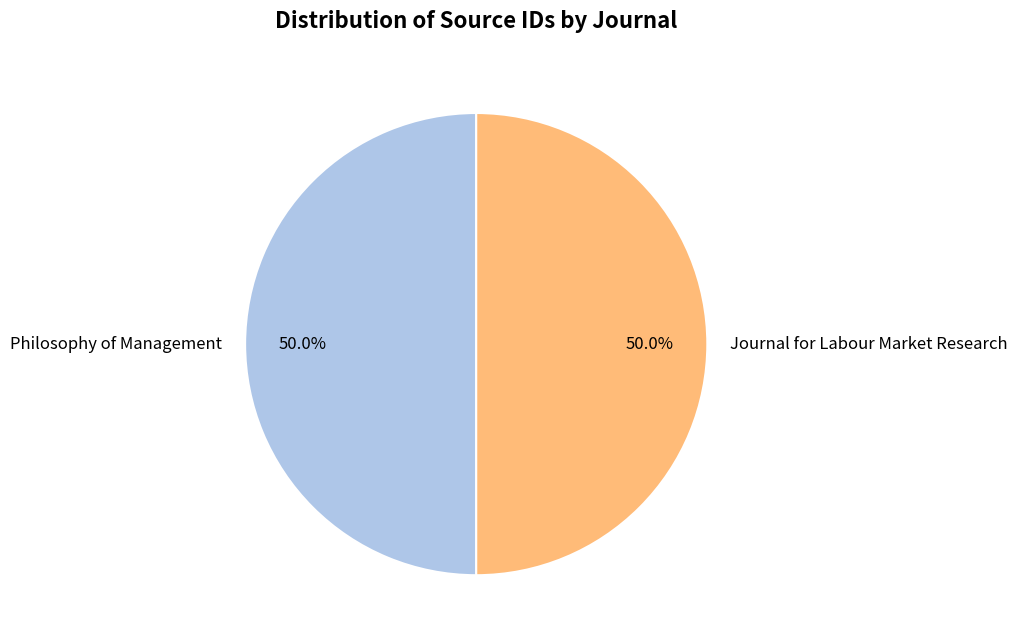

What percentage is the Philosophy of Management slice, to the nearest percent?

50%